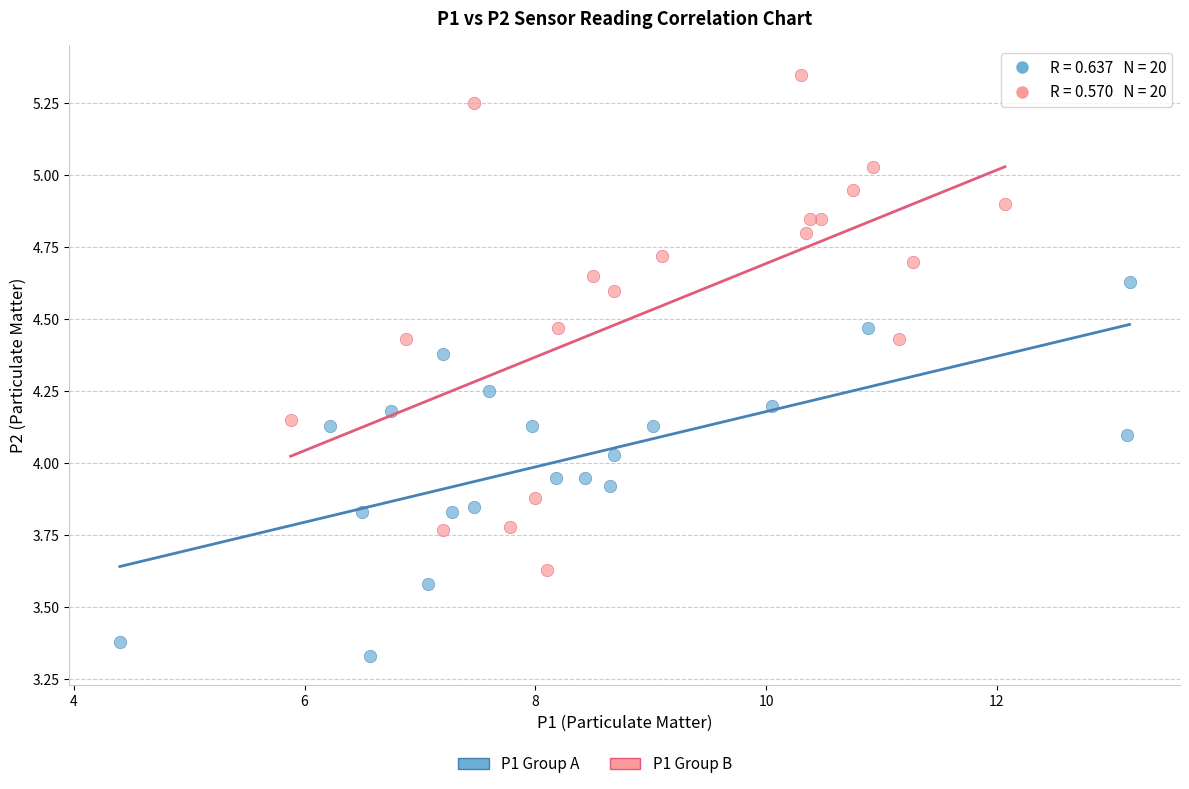

Which series contains the lowest Y value?

P1 Group A